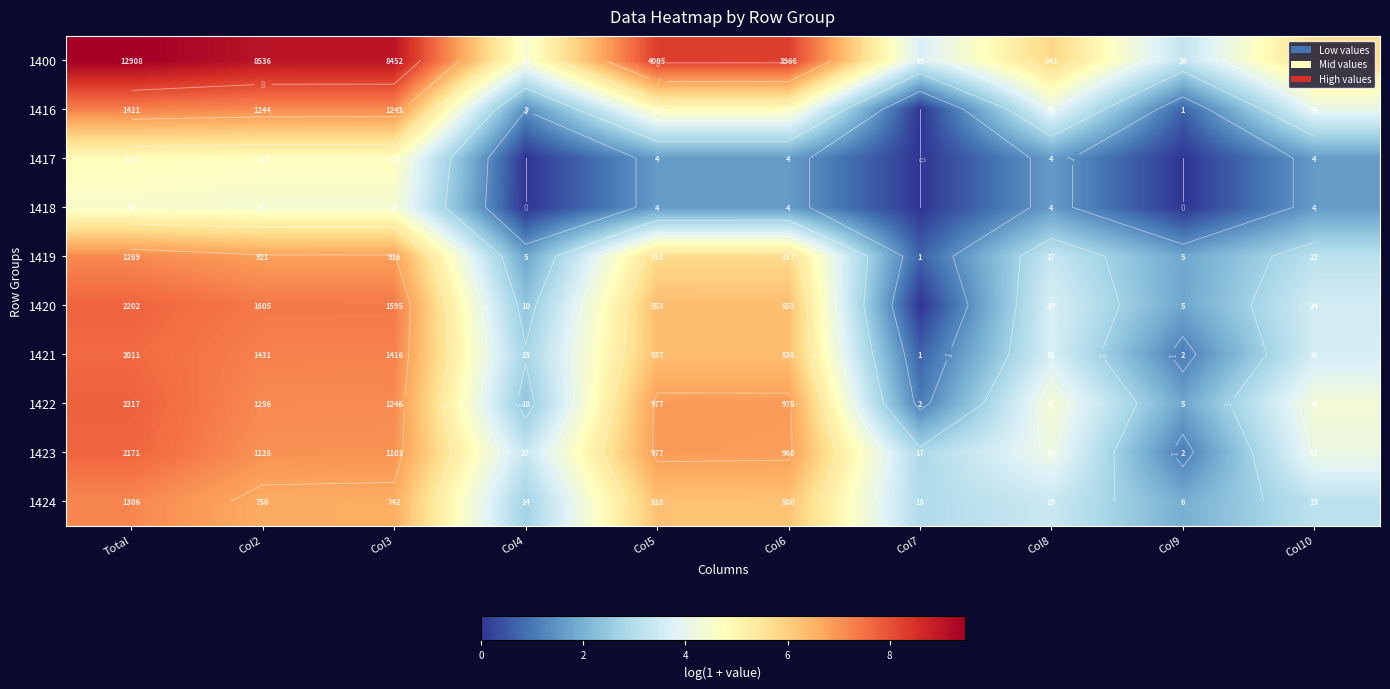

What is the difference between the highest and lowest values at Col6?

6.7